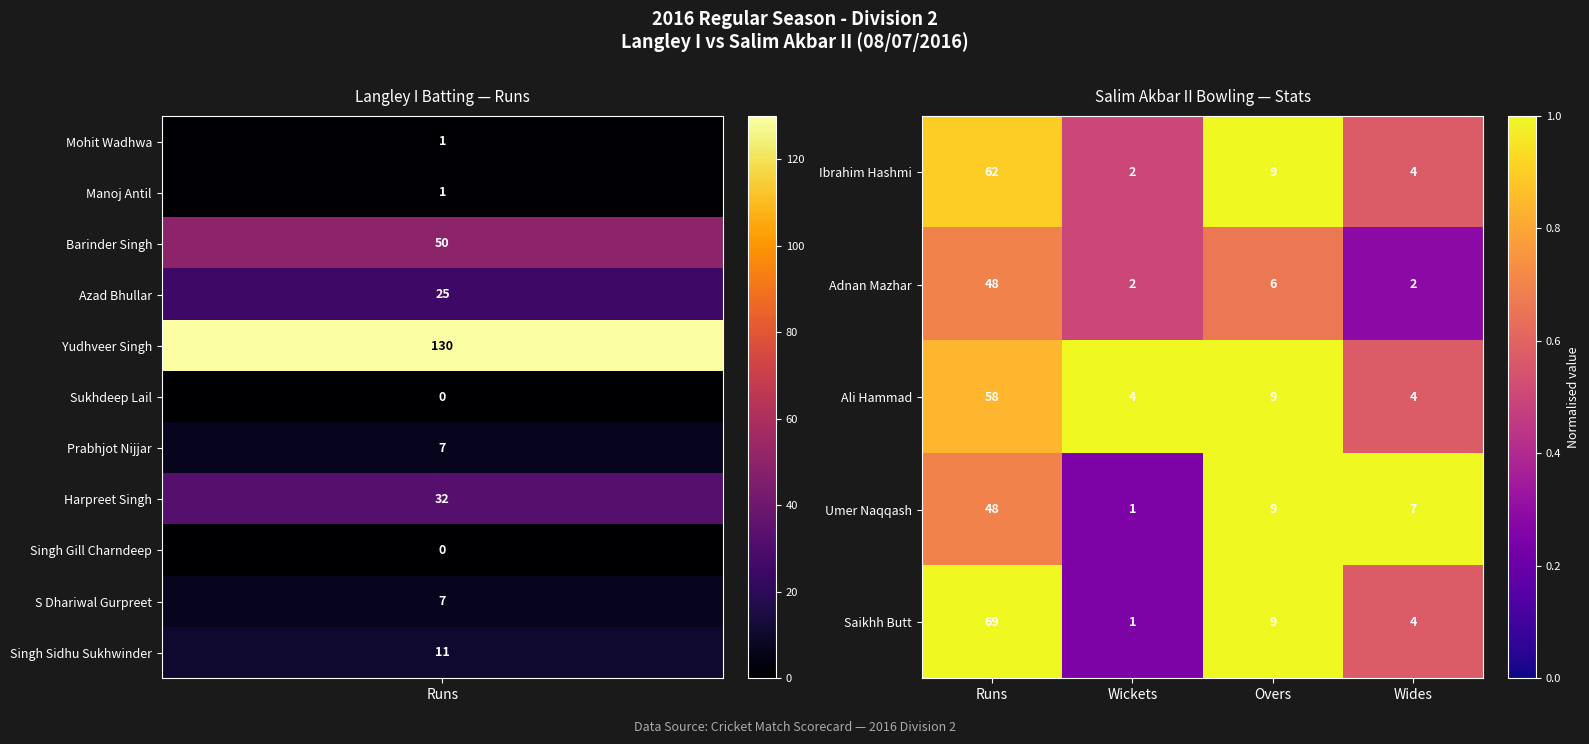

What is the lowest value of the Ali Hammad series?

4